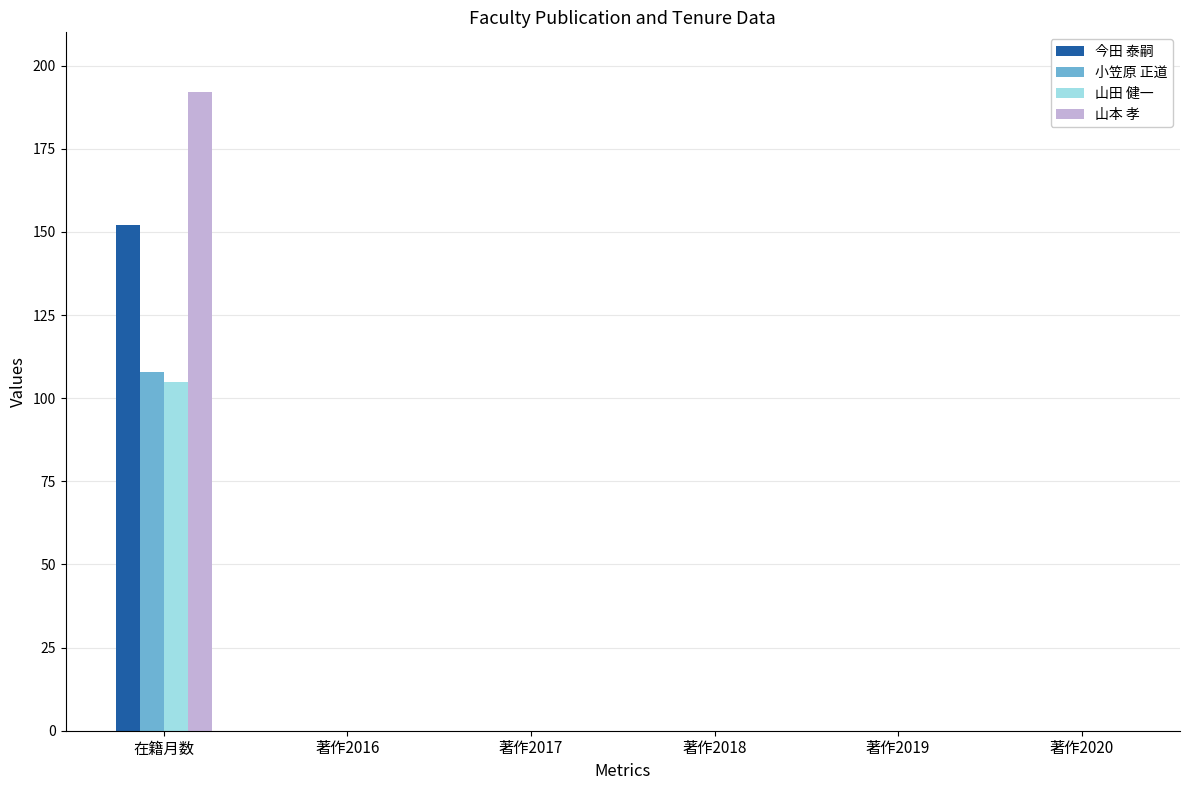

True or false: 今田 泰嗣 has a value of -64 at 著作2016.

False